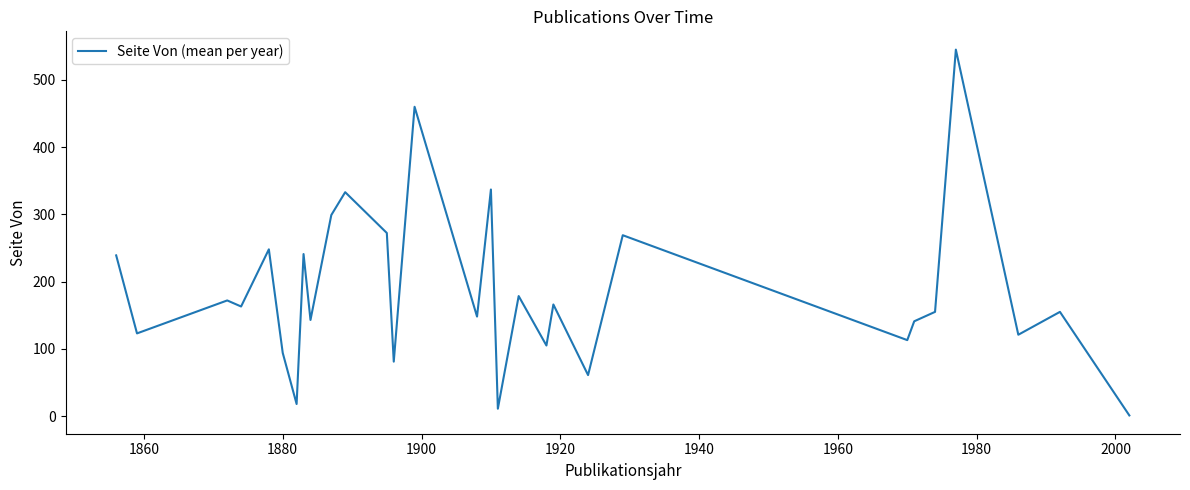

How many lines are shown in the chart?

1